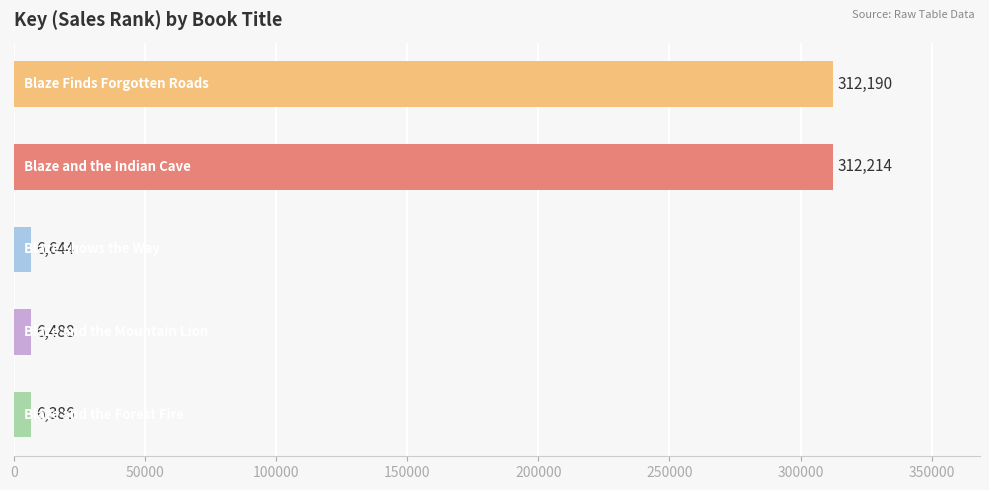

What is the difference between the second highest and second lowest values?

305702